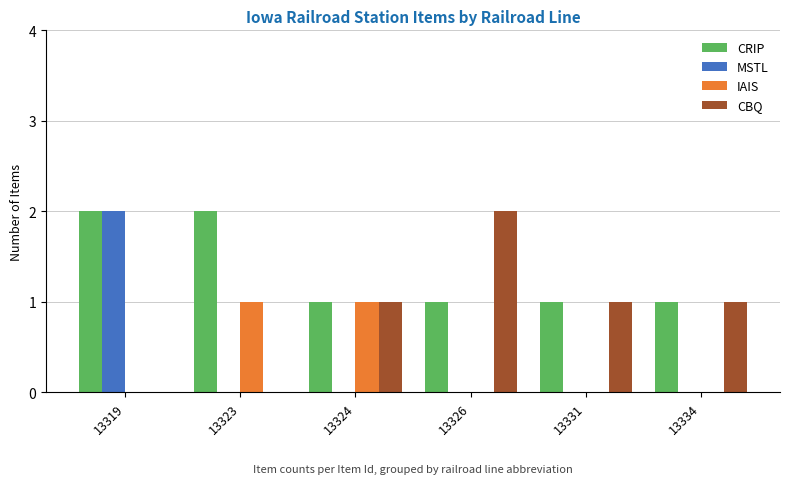

Reading right to left, extract all data points from this chart.

CRIP: 13334=1	13331=1	13326=1	13324=1	13323=2	13319=2
MSTL: 13334=0	13331=0	13326=0	13324=0	13323=0	13319=2
IAIS: 13334=0	13331=0	13326=0	13324=1	13323=1	13319=0
CBQ: 13334=1	13331=1	13326=2	13324=1	13323=0	13319=0